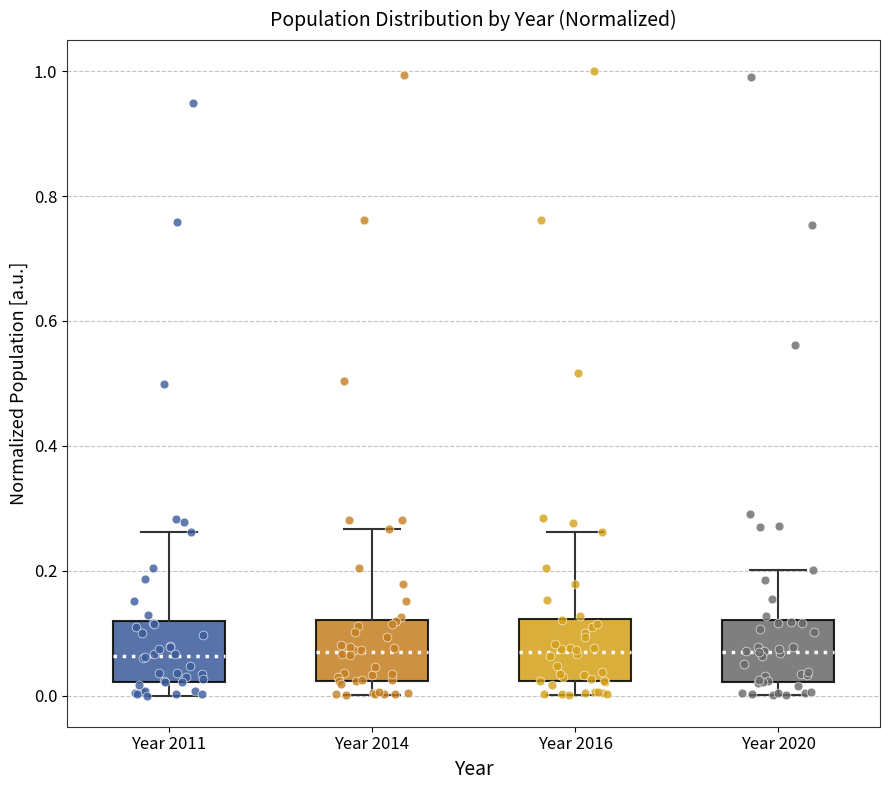

Reading left to right, transcribe this box plot: for each box, give where its median line is, the range the box spans, and where its two whiskers end, as read against the y-axis. The values are not printed on the chart, so give them approximately, as read against the axis.

Year 2011: median 0.06, box 0.02 to 0.12, whiskers 0.00 to 0.26
Year 2014: median 0.06, box 0.02 to 0.12, whiskers 0.00 to 0.26
Year 2016: median 0.06, box 0.02 to 0.12, whiskers 0.00 to 0.26
Year 2020: median 0.08, box 0.02 to 0.12, whiskers 0.00 to 0.20